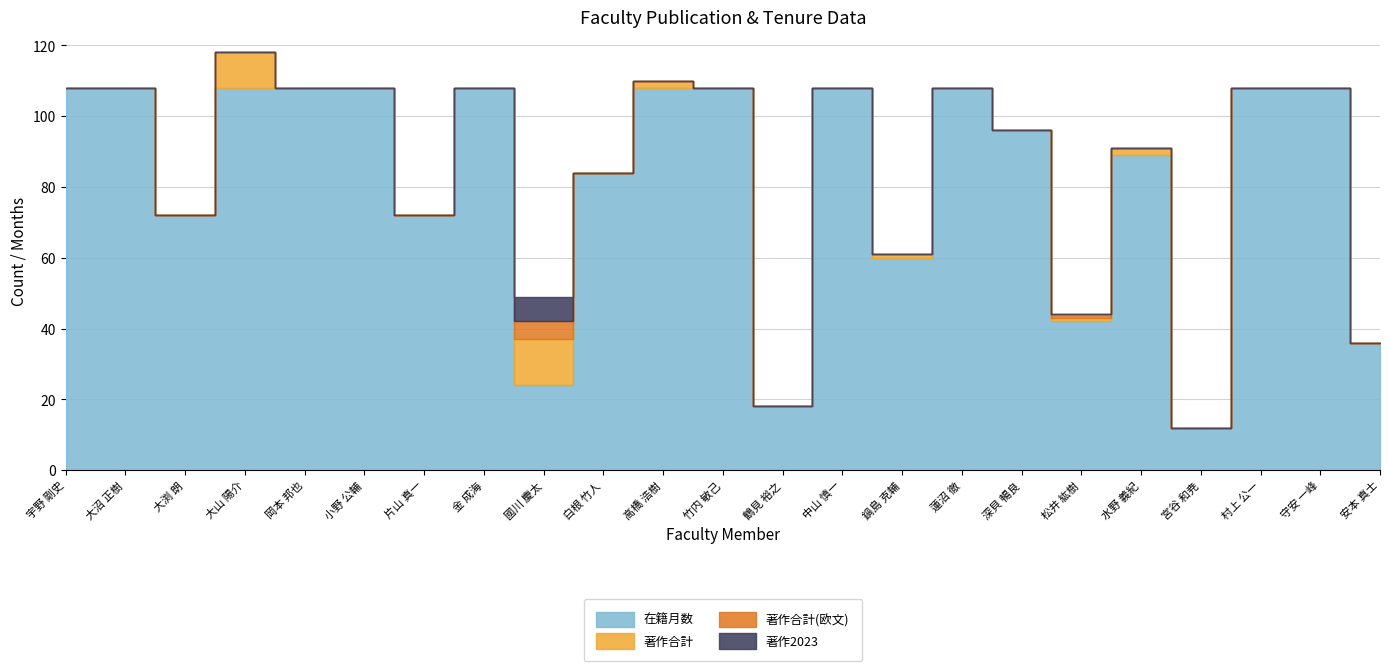

Reading right to left, transcribe all the data shown in this chart.

在籍月数: 安本 真士=36	守安 一峰=108	村上 公一=108	宮谷 和尭=12	水野 義紀=89	松井 紘樹=42	深貝 暢良=96	蓮沼 徹=108	鍋島 克輔=60	中山 慎一=108	鶴見 裕之=18	竹内 敏己=108	高橋 浩樹=108	白根 竹人=84	國川 慶太=24	金 成海=108	片山 真一=72	小野 公輔=108	岡本 邦也=108	大山 陽介=108	大渕 朗=72	大沼 正樹=108	宇野 剛史=108
著作合計: 安本 真士=0	守安 一峰=0	村上 公一=0	宮谷 和尭=0	水野 義紀=2	松井 紘樹=1	深貝 暢良=0	蓮沼 徹=0	鍋島 克輔=1	中山 慎一=0	鶴見 裕之=0	竹内 敏己=0	高橋 浩樹=2	白根 竹人=0	國川 慶太=13	金 成海=0	片山 真一=0	小野 公輔=0	岡本 邦也=0	大山 陽介=10	大渕 朗=0	大沼 正樹=0	宇野 剛史=0
著作合計(欧文): 安本 真士=0	守安 一峰=0	村上 公一=0	宮谷 和尭=0	水野 義紀=0	松井 紘樹=1	深貝 暢良=0	蓮沼 徹=0	鍋島 克輔=0	中山 慎一=0	鶴見 裕之=0	竹内 敏己=0	高橋 浩樹=0	白根 竹人=0	國川 慶太=5	金 成海=0	片山 真一=0	小野 公輔=0	岡本 邦也=0	大山 陽介=0	大渕 朗=0	大沼 正樹=0	宇野 剛史=0
著作2023: 安本 真士=0	守安 一峰=0	村上 公一=0	宮谷 和尭=0	水野 義紀=0	松井 紘樹=0	深貝 暢良=0	蓮沼 徹=0	鍋島 克輔=0	中山 慎一=0	鶴見 裕之=0	竹内 敏己=0	高橋 浩樹=0	白根 竹人=0	國川 慶太=7	金 成海=0	片山 真一=0	小野 公輔=0	岡本 邦也=0	大山 陽介=0	大渕 朗=0	大沼 正樹=0	宇野 剛史=0